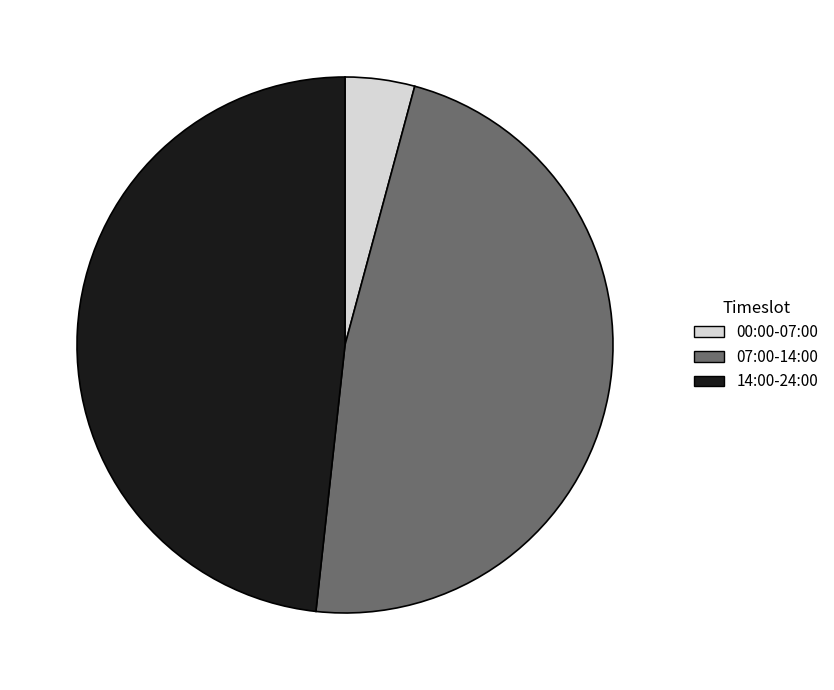

Does 07:00-14:00 account for over 50% of the chart?

No